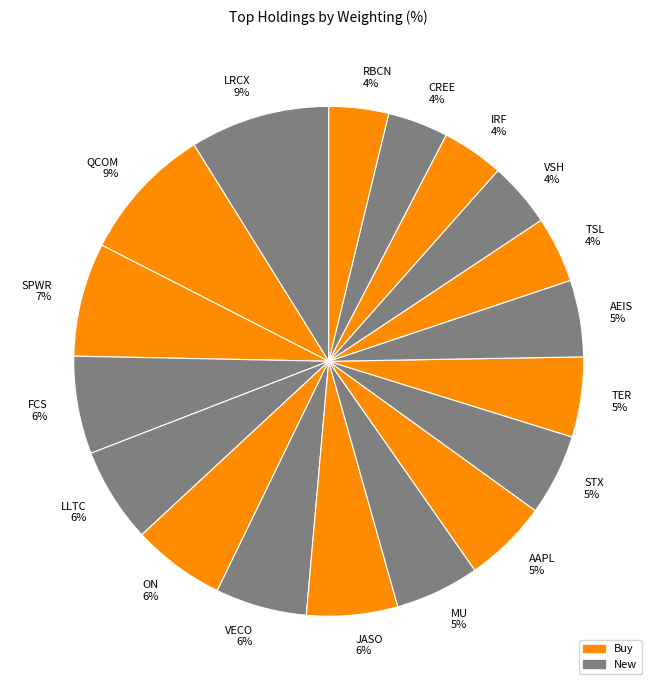

Approximately how many times larger is the value at ON 6% compared to LLTC 6%?

1.0